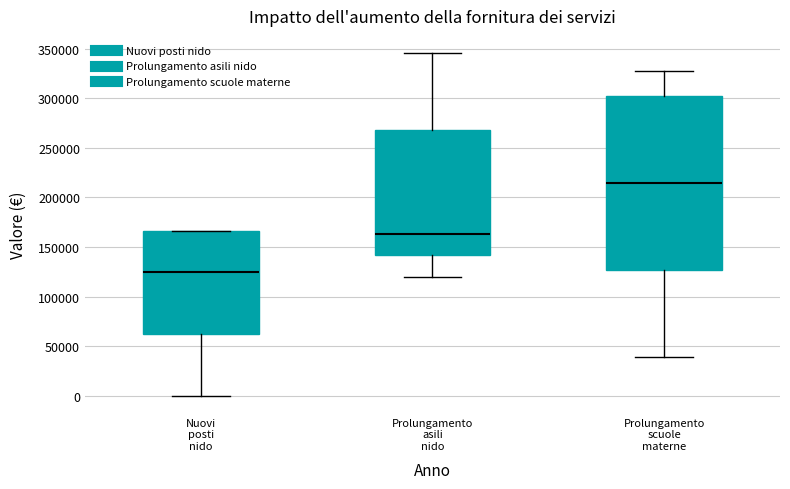

Reading left to right, transcribe this box plot: for each box, give where its median line is, the range the box spans, and where its two whiskers end, as read against the y-axis. The values are not printed on the chart, so give them approximately, as read against the axis.

Nuovi posti nido: median 125000, box 60000 to 165000, whiskers 0 to 165000
Prolungamento asili nido: median 165000, box 140000 to 270000, whiskers 120000 to 345000
Prolungamento scuole materne: median 215000, box 125000 to 300000, whiskers 40000 to 325000